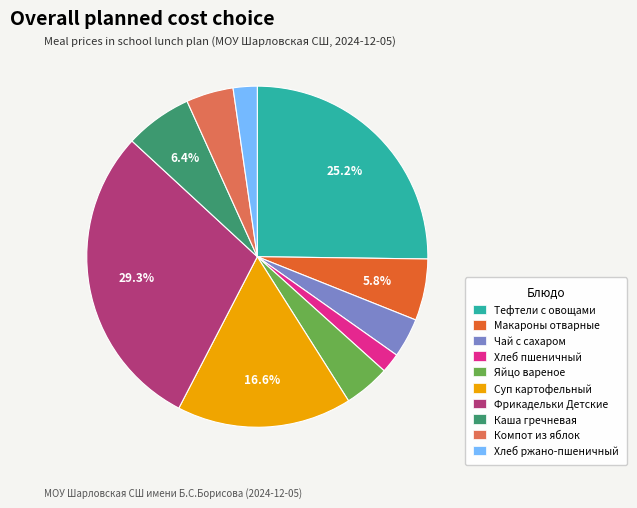

To the nearest percent, what is the average slice percentage?

10%